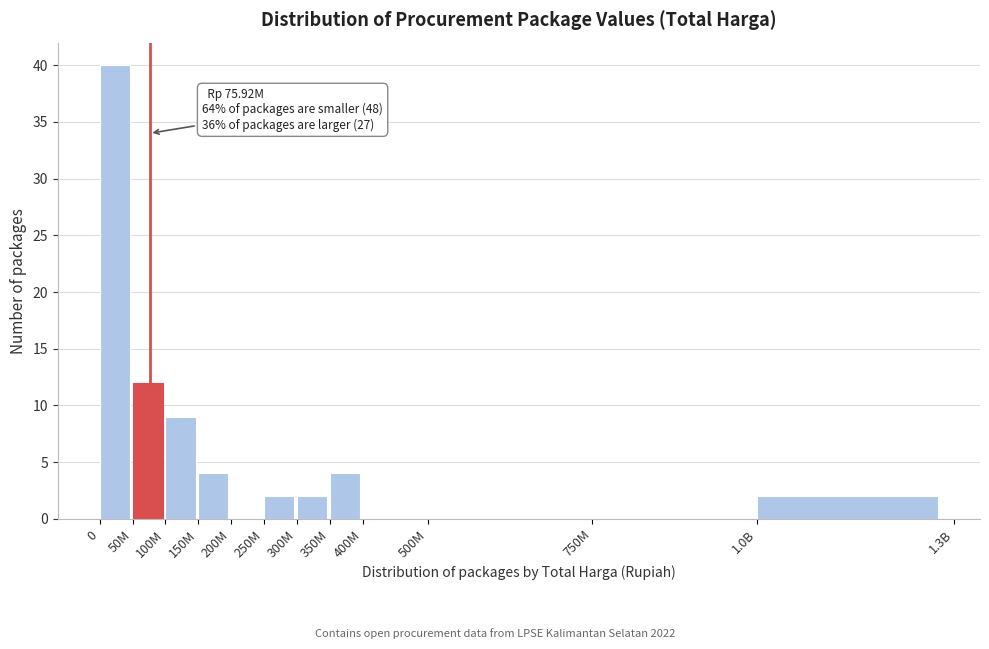

Reading left to right, extract all data points from this chart.

0=40	50M=12	100M=9	150M=4	200M=0	250M=2	300M=2	350M=4	400M=0	500M=0	750M=0	1.0B=2